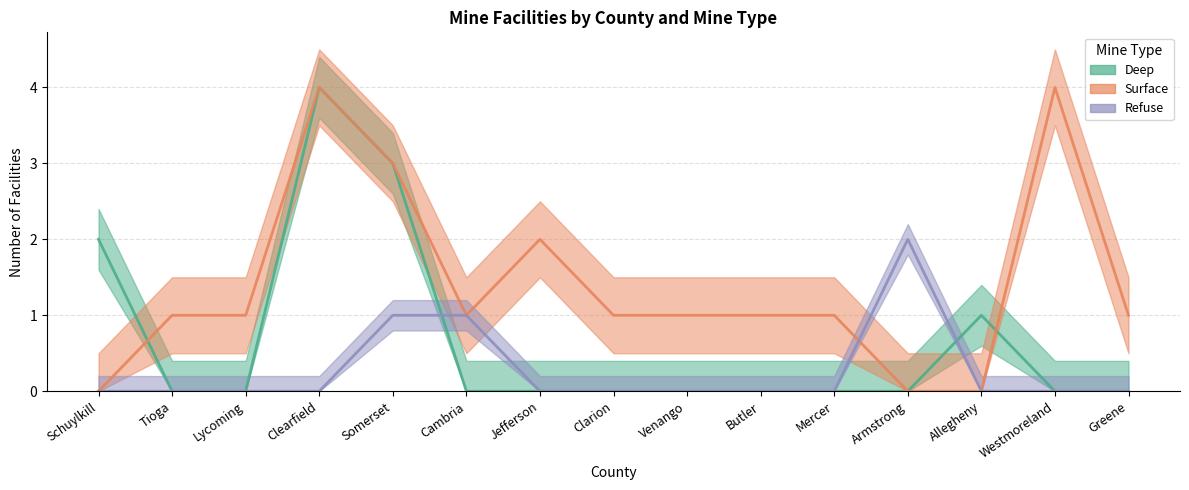

At which category does the chart reach its minimum across all series?

Tioga